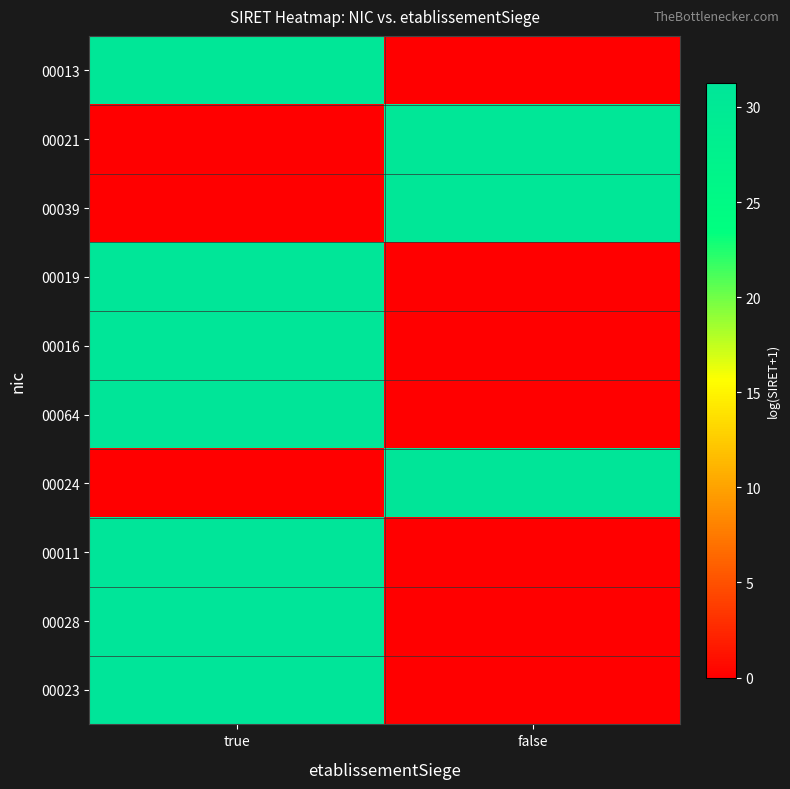

At true, list the series in order from smallest to largest.

00021, 00039, 00024, 00013, 00019, 00016, 00064, 00011, 00028, 00023